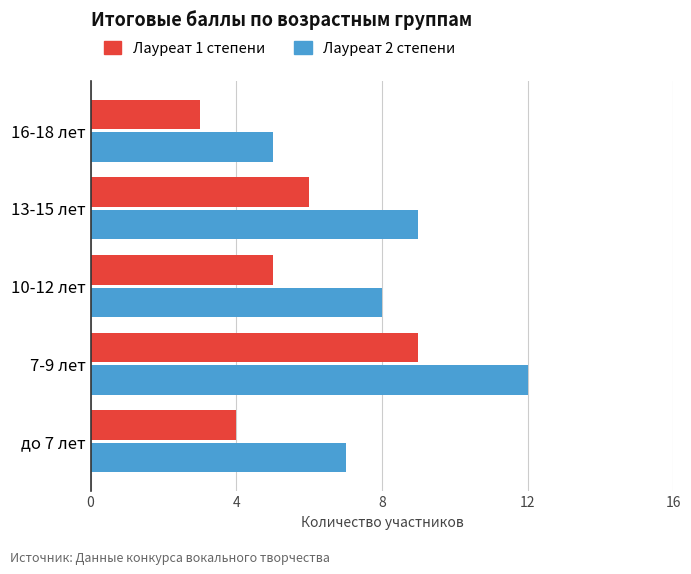

Rank the series by their average value, from lowest to highest.

Лауреат 1 степени, Лауреат 2 степени